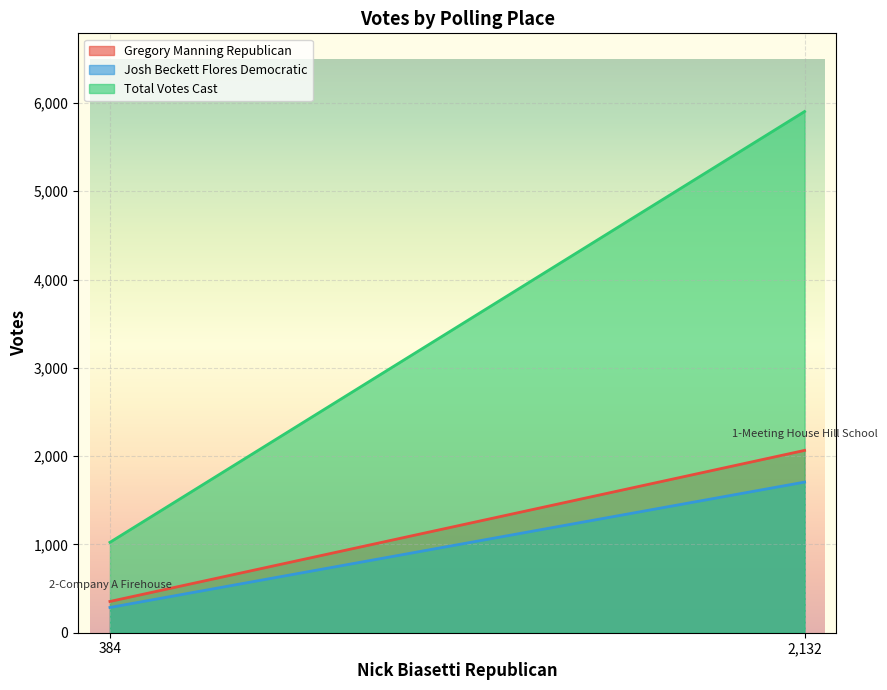

What is the difference between the Total Votes Cast values at 1-Meeting House Hill School and 2-Company A Firehouse?

4879